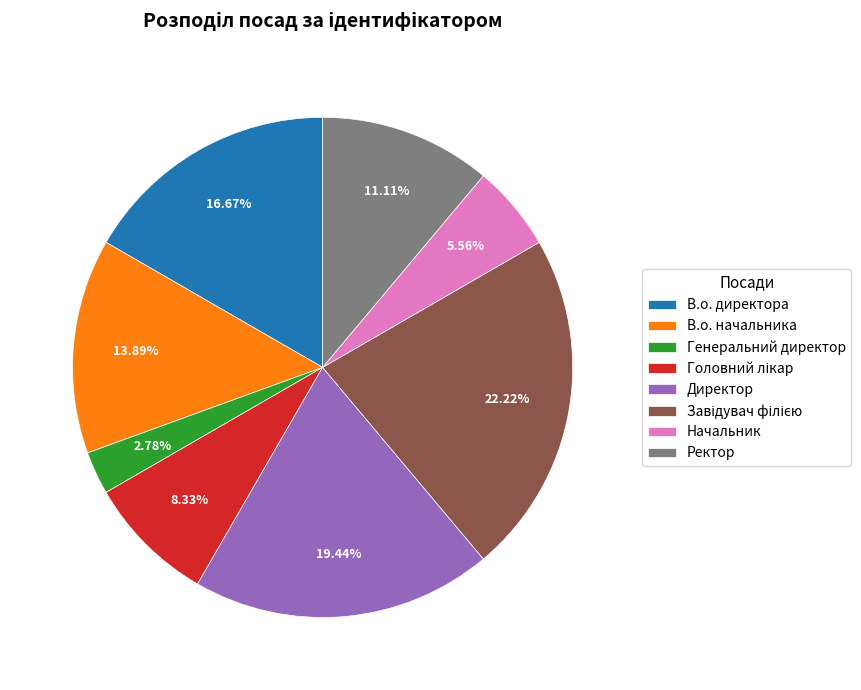

To the nearest percent, what is the difference between the largest and smallest slice percentages?

19%